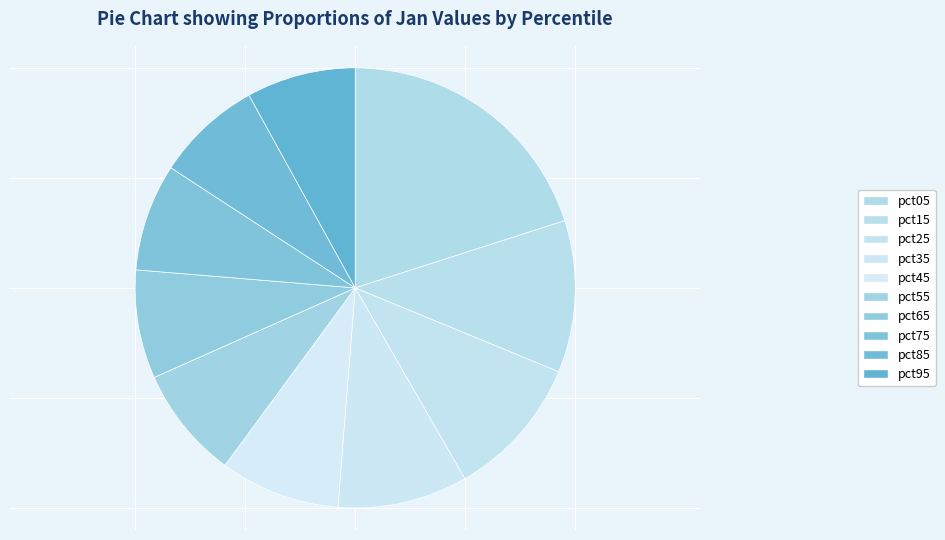

To the nearest percent, what is the average slice percentage?

10%